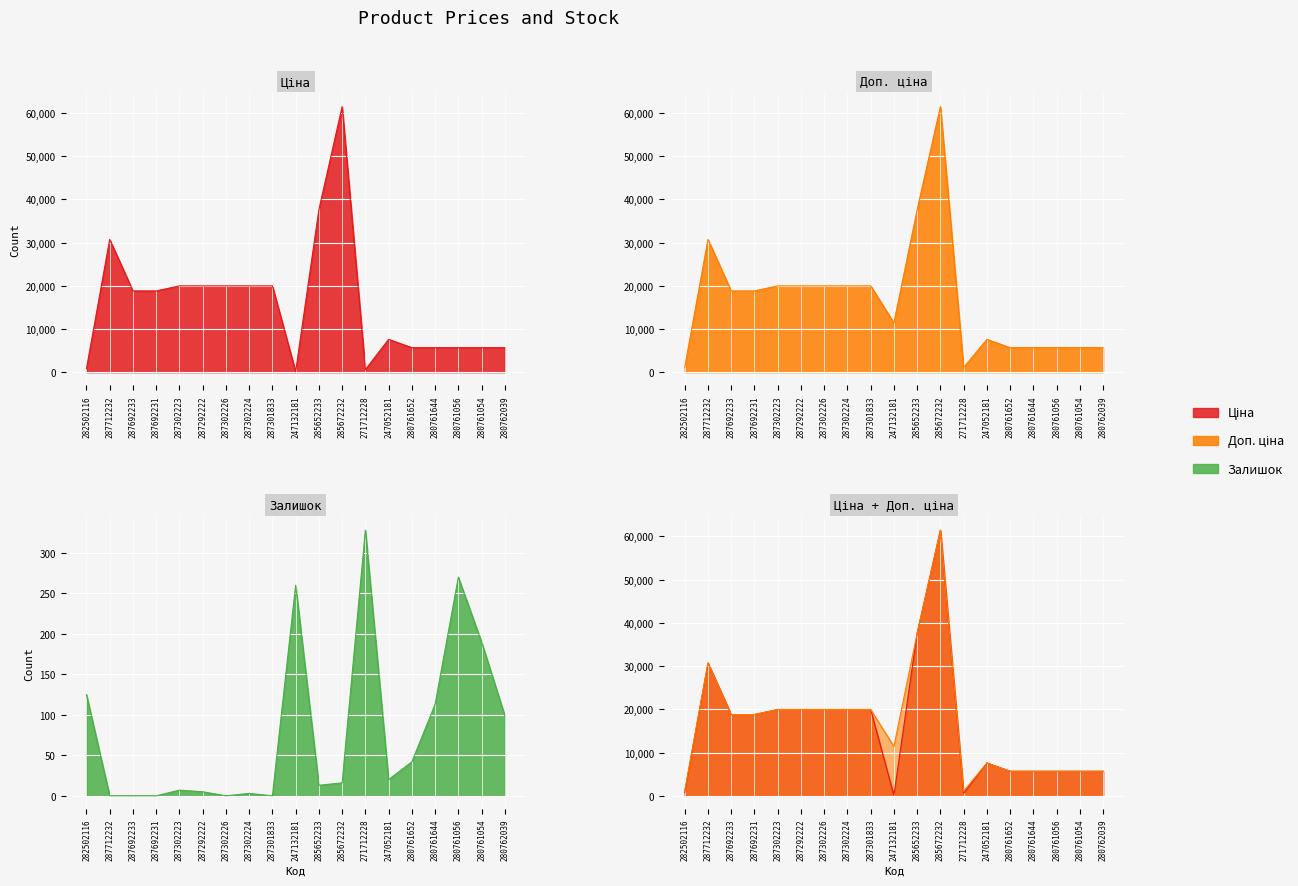

True or false: Доп. ціна and Ціна intersect in this chart.

False